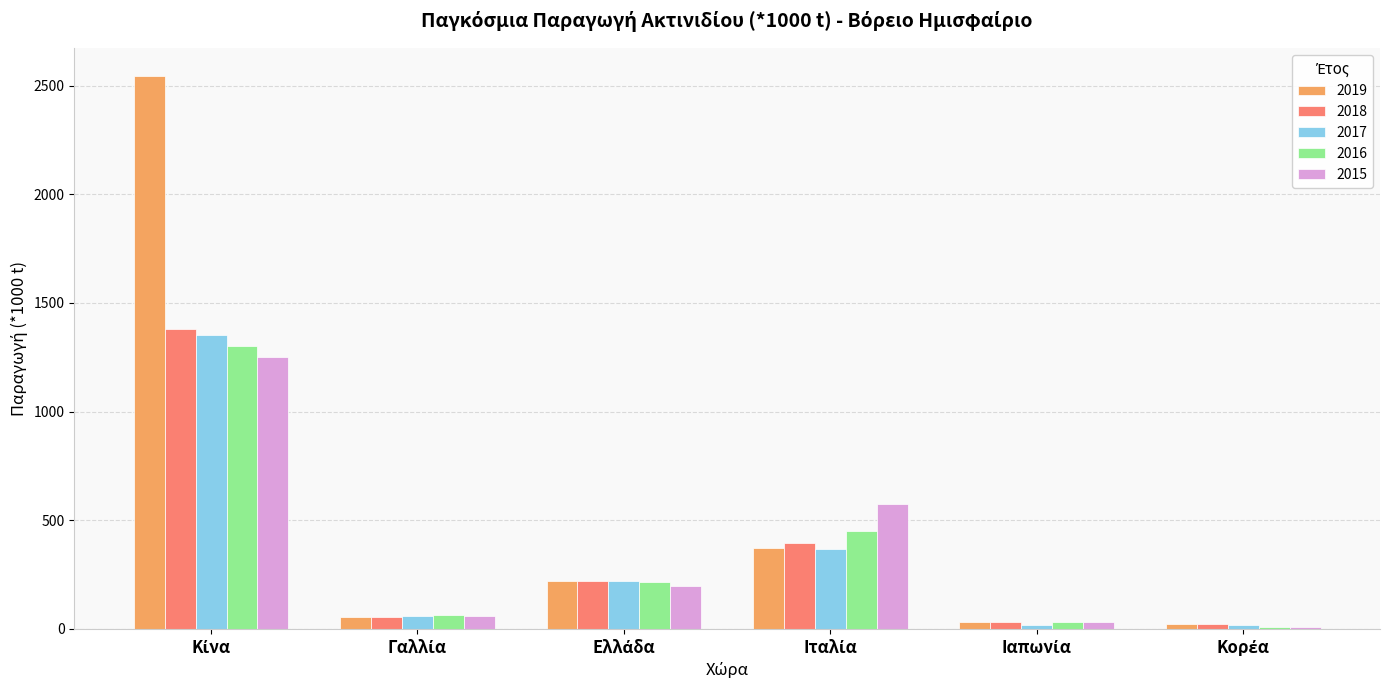

What are all the series names shown in the legend?

2019, 2018, 2017, 2016, 2015